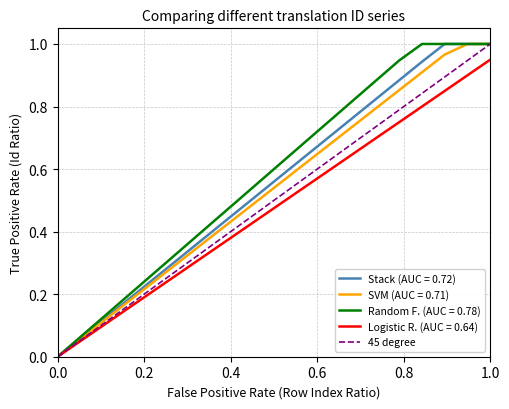

Rank the series by their average value, from highest to lowest.

Random F. (AUC = 0.78), Stack (AUC = 0.72), SVM (AUC = 0.71), 45 degree, Logistic R. (AUC = 0.64)